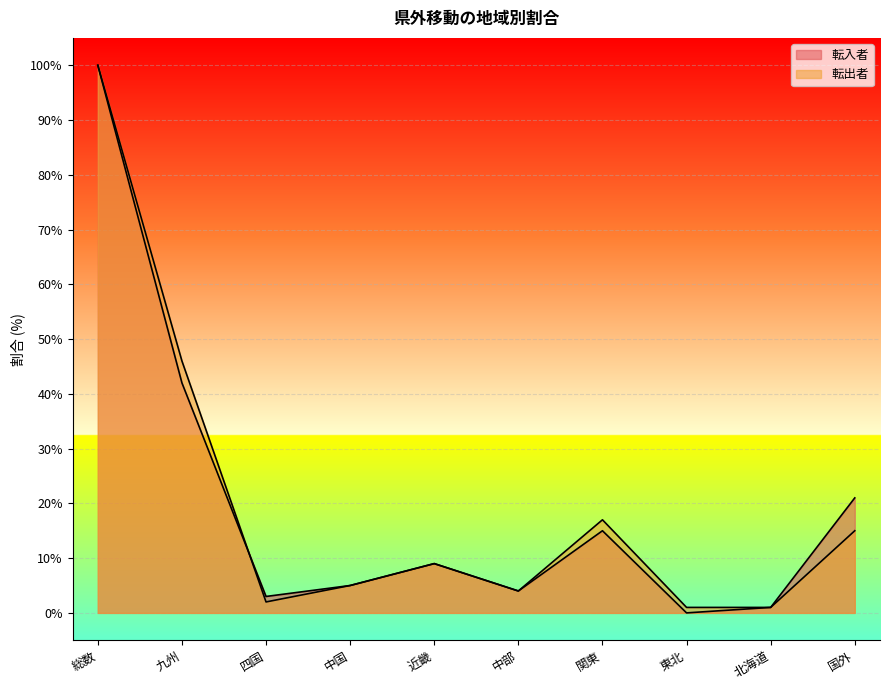

What position from the right is 九州?

9